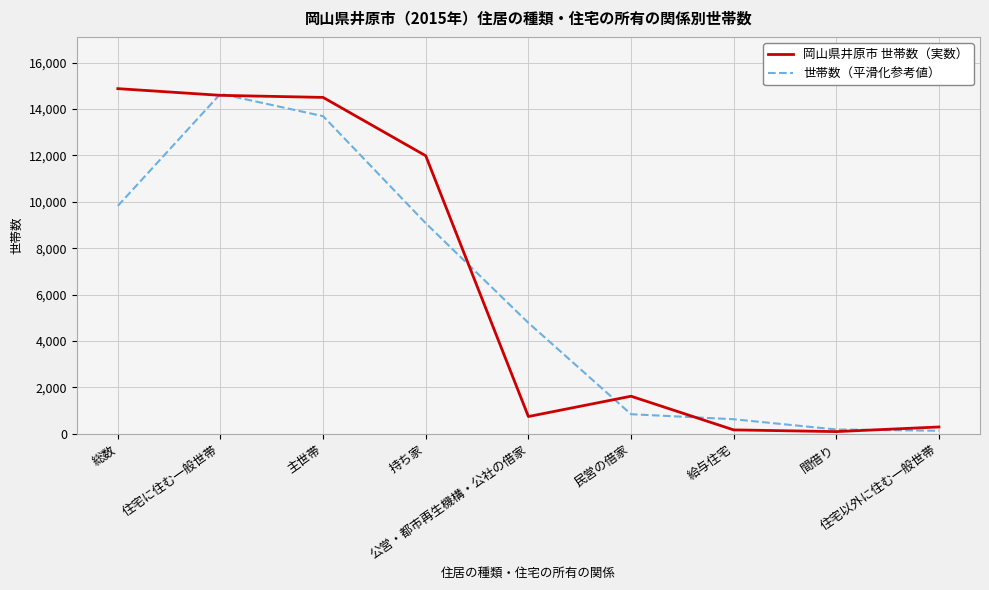

What are all the series names shown in the legend?

岡山県井原市 世帯数（実数）, 世帯数（平滑化参考値）